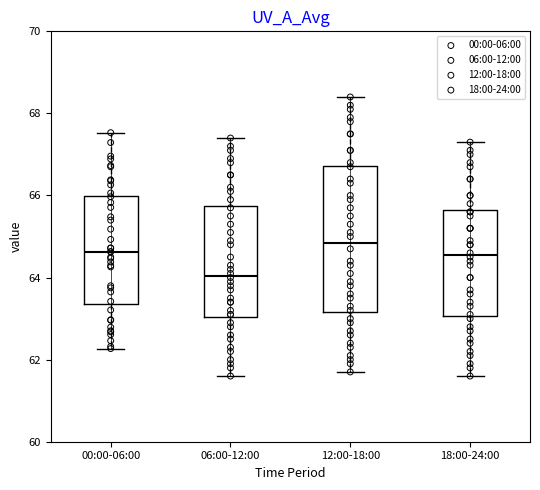

Reading left to right, read every box against the y-axis: the position of its median line, the range the box covers, and the ends of its whiskers. The values are not printed on the chart, so give them approximately, as read against the axis.

00:00-06:00: median 64.6, box 63.4 to 66.0, whiskers 62.2 to 67.6
06:00-12:00: median 64.0, box 63.0 to 65.8, whiskers 61.6 to 67.4
12:00-18:00: median 64.8, box 63.2 to 66.8, whiskers 61.8 to 68.4
18:00-24:00: median 64.6, box 63.0 to 65.6, whiskers 61.6 to 67.4